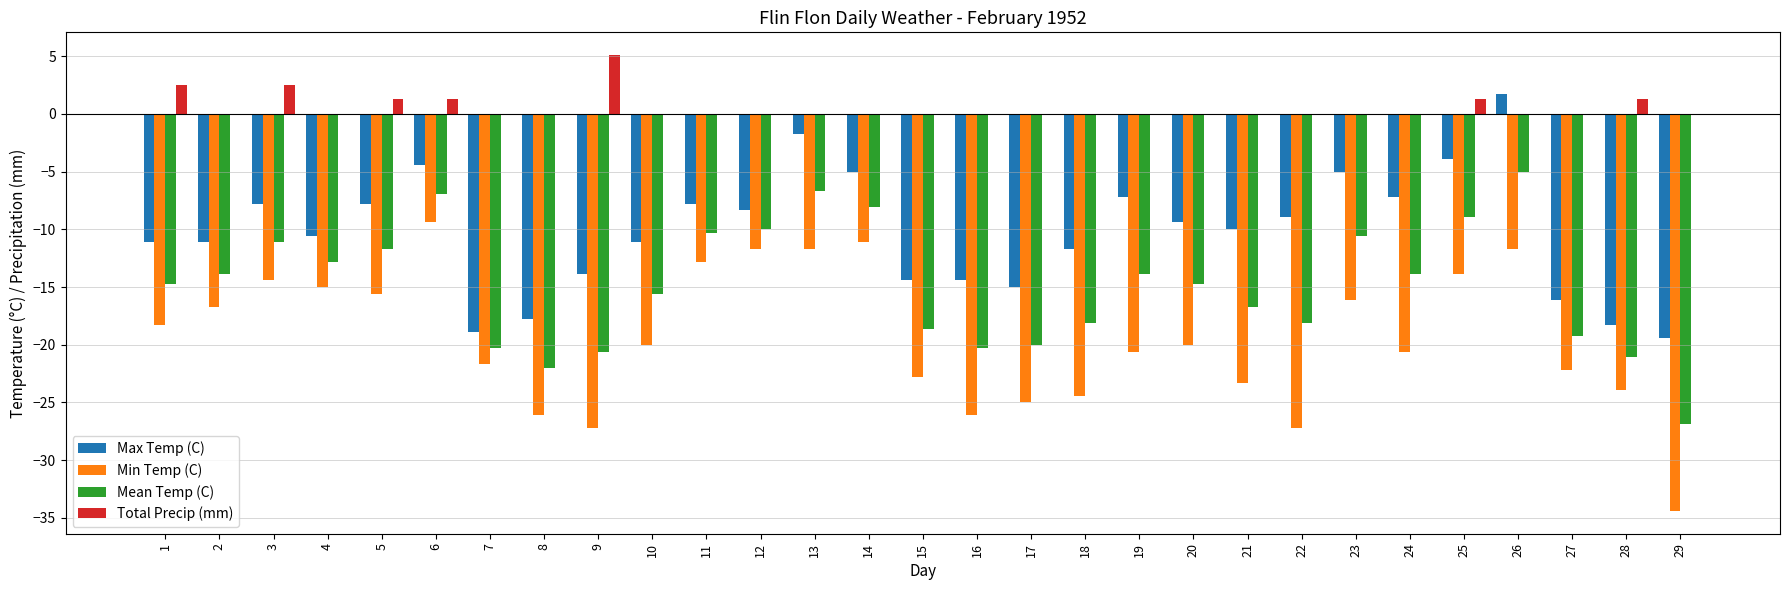

What is the total value across all series at 29?

-80.7